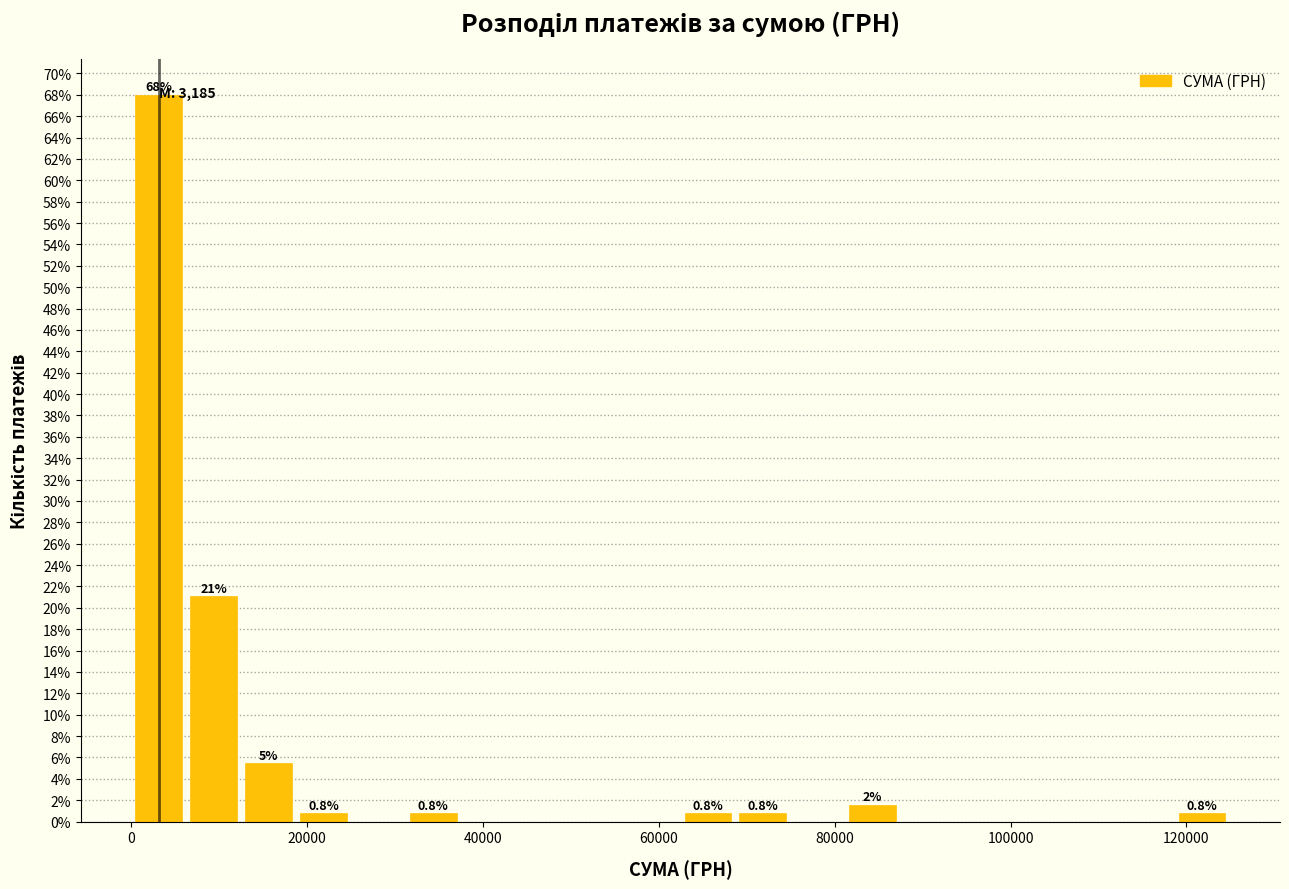

Around what value on the x-axis is the tallest bar? Give the approximate position of its centre, as read against the axis.

4000